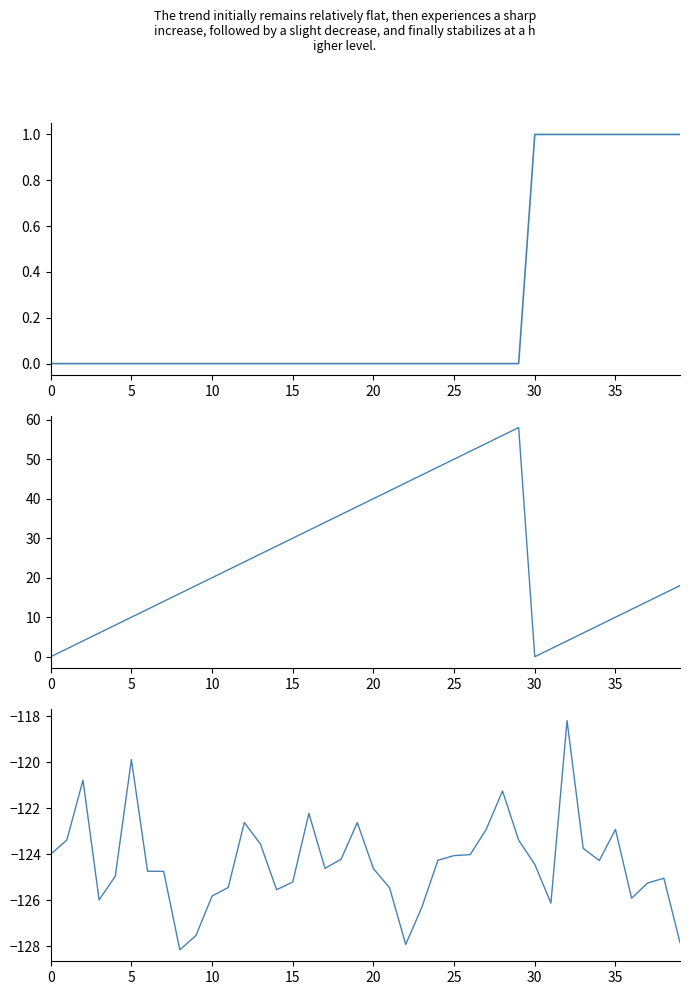

What is the difference between the second highest and minimum values in the second series?

56.0